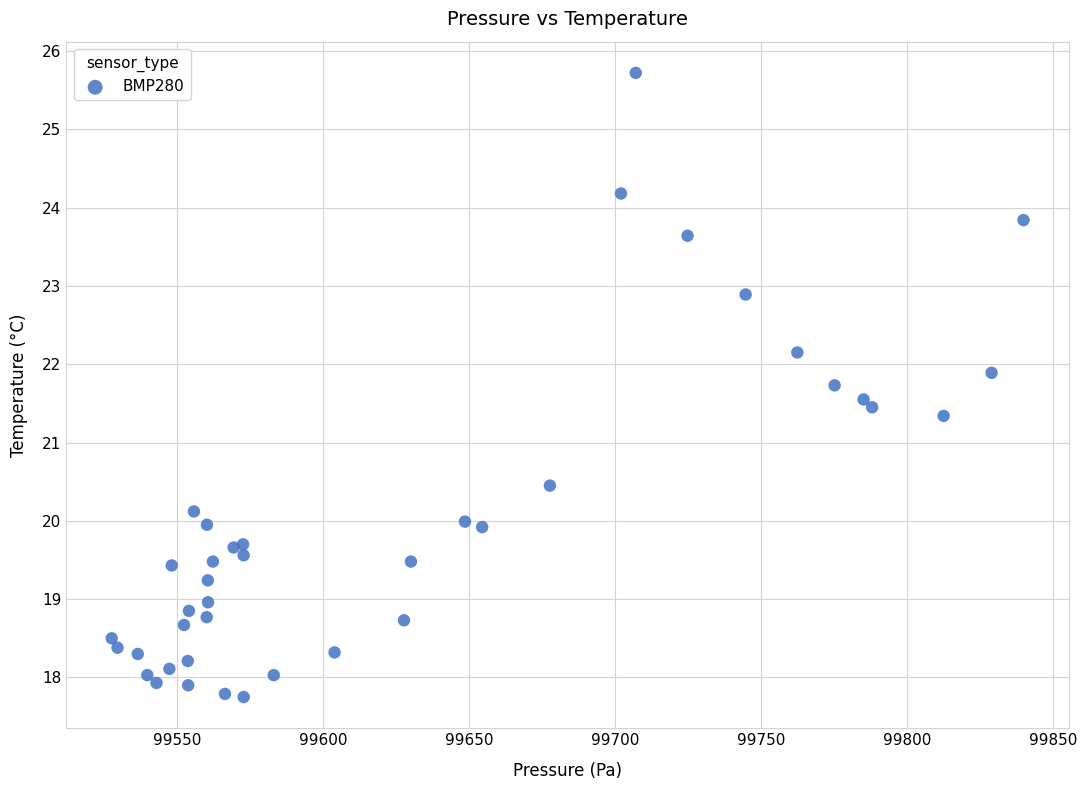

What Y value in the scatter plot is closest to 21?

21.3